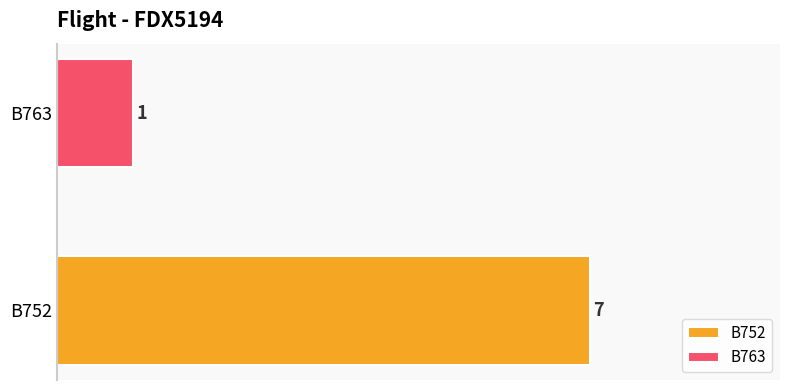

Rank the categories by value from lowest to highest.

B763_count, B752_count